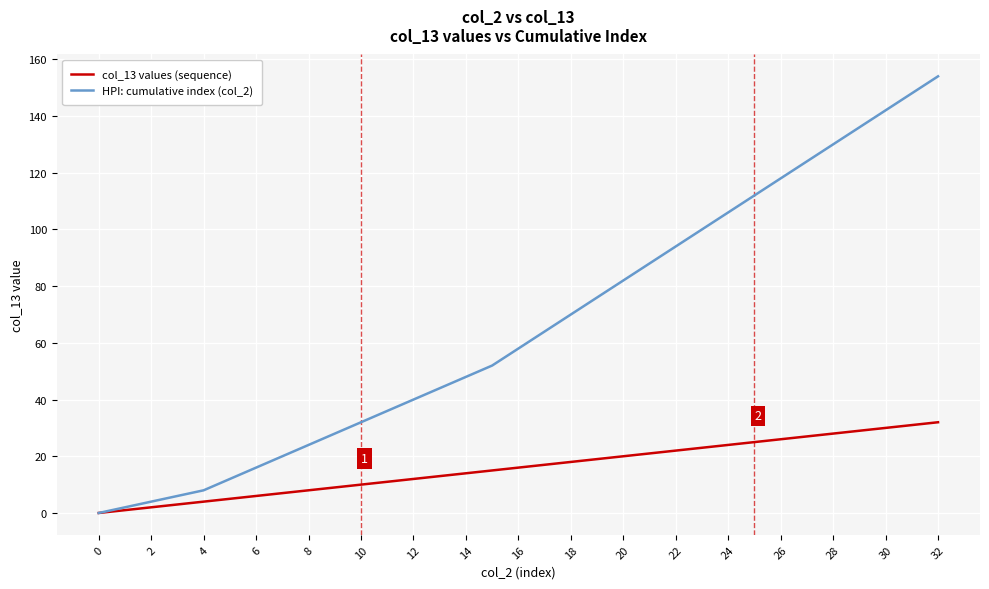

Which series has the widest spread of values?

HPI: cumulative index (col_2)